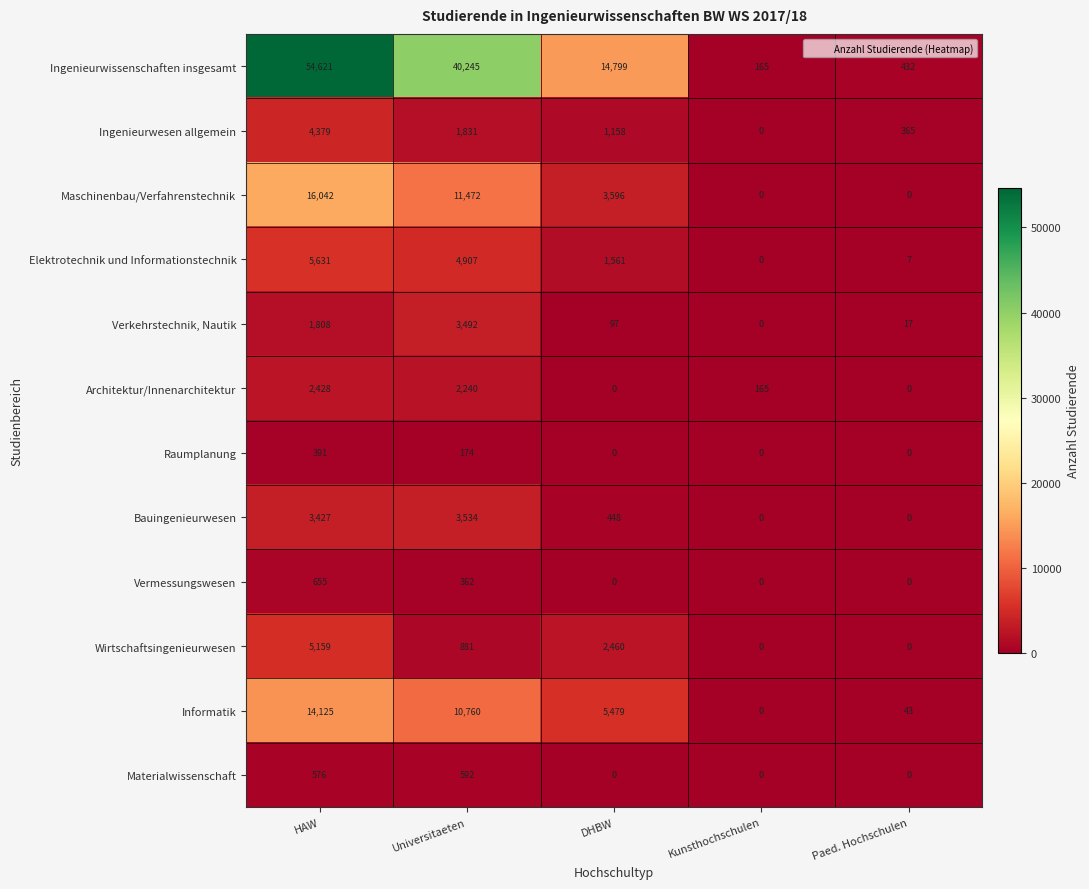

Is the value of Informatik at DHBW greater than the value of Wirtschaftsingenieurwesen at Paed. Hochschulen?

Yes